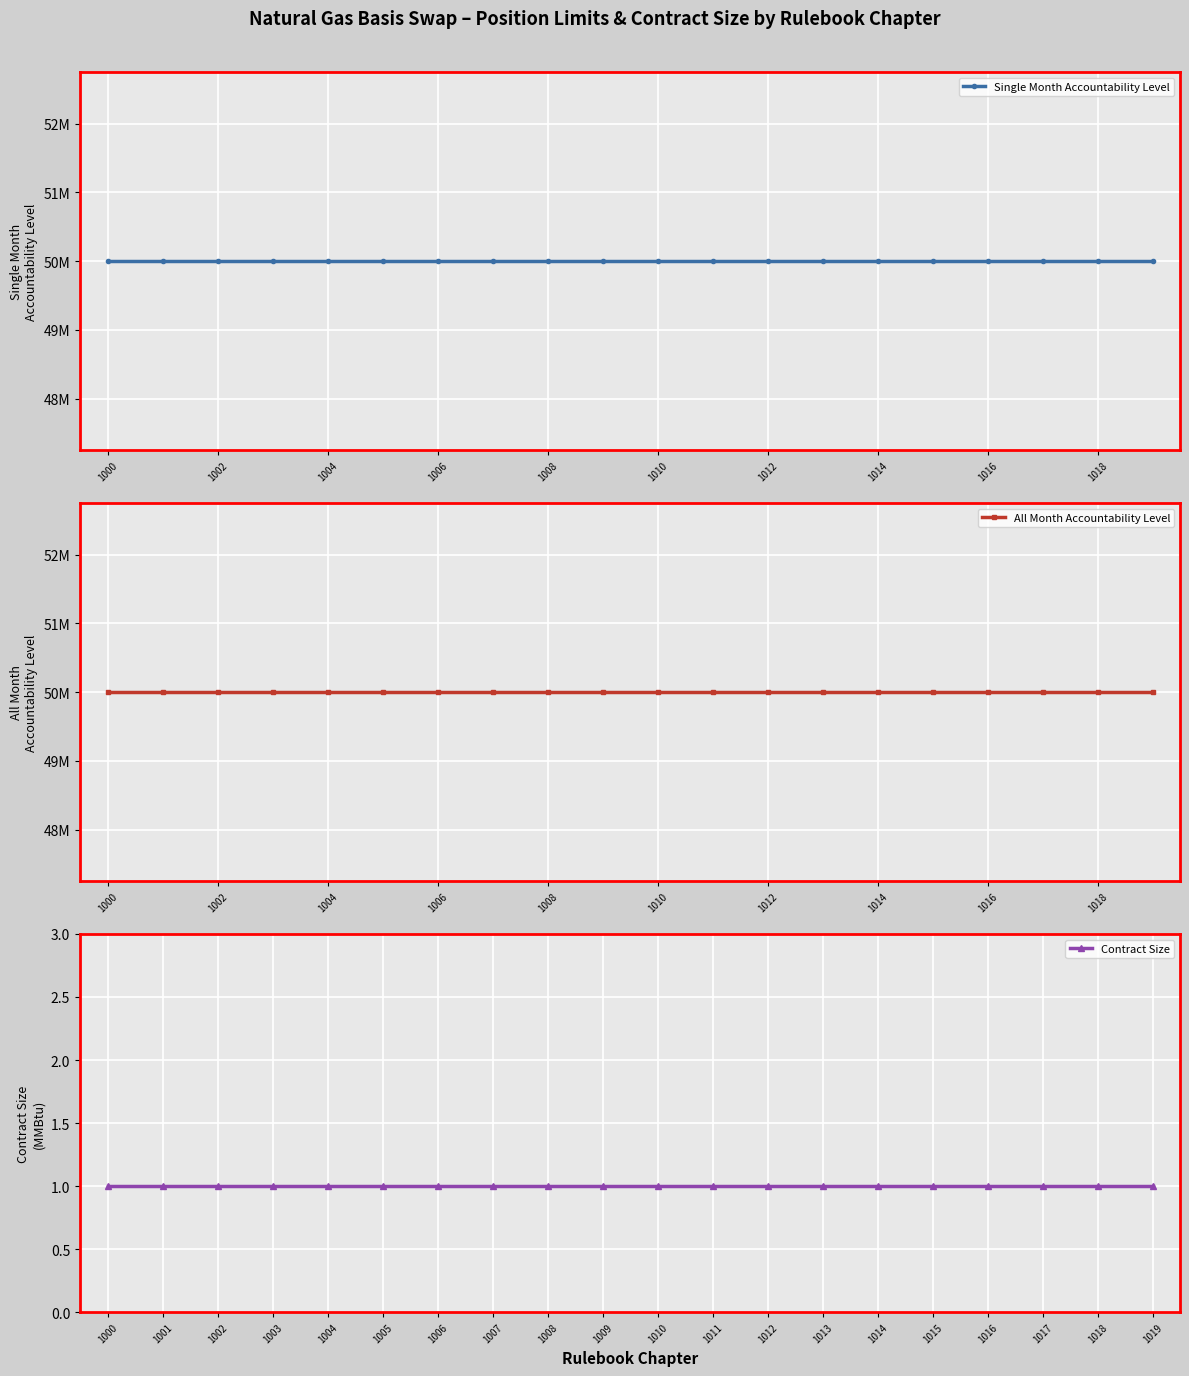

Is it true that Single Month Accountability Level equals 76971409 at 1006?

False